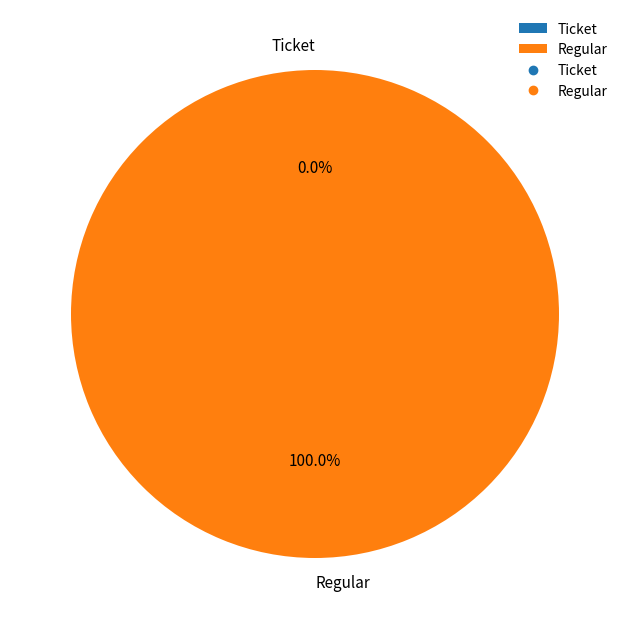

The Ticket slice represents 0% of the pie. True or false?

True